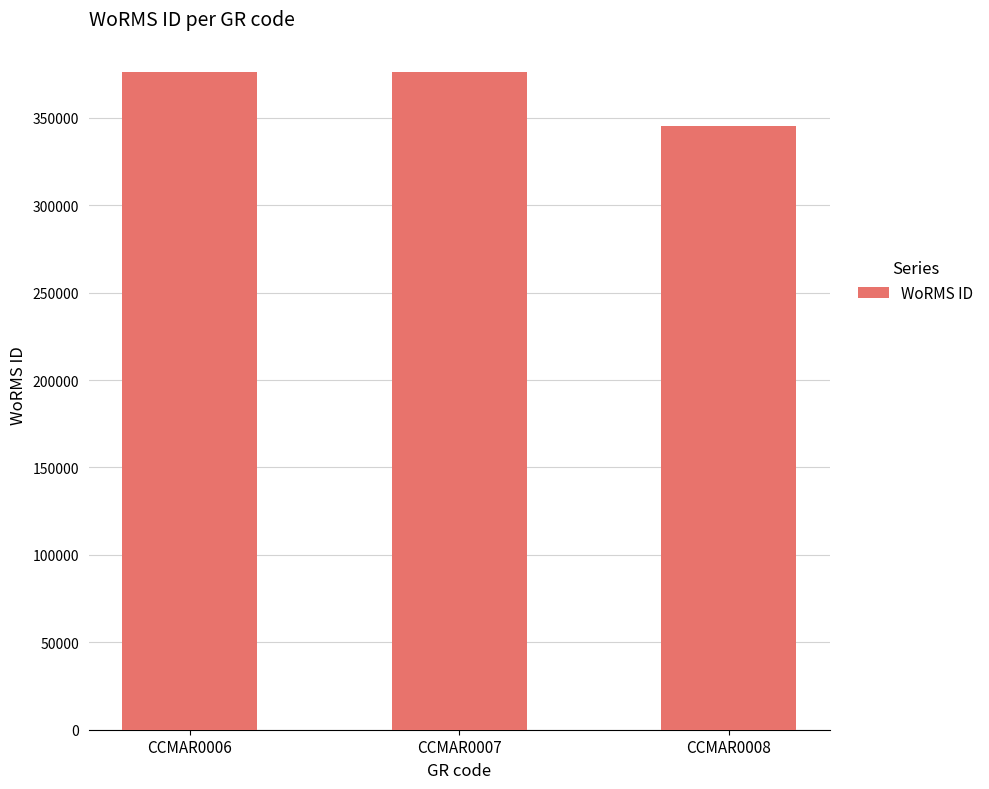

What is the value of the 3rd bar from the left?

345528